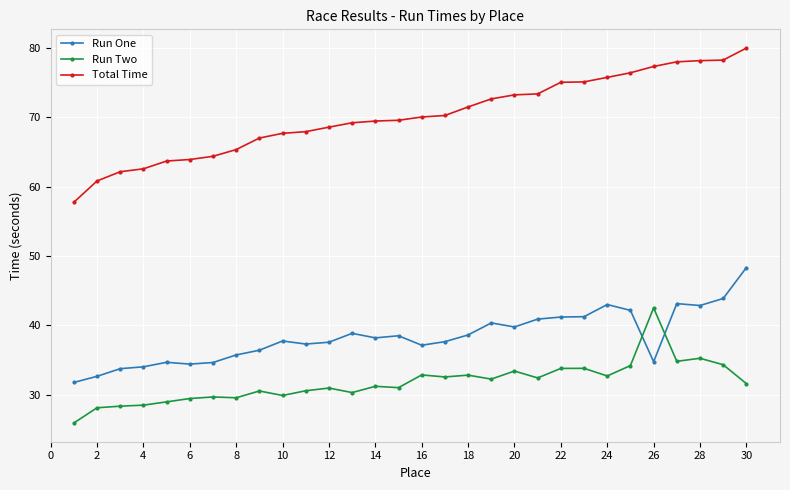

What is the difference between the second highest and second lowest values in the Run One series?

11.2